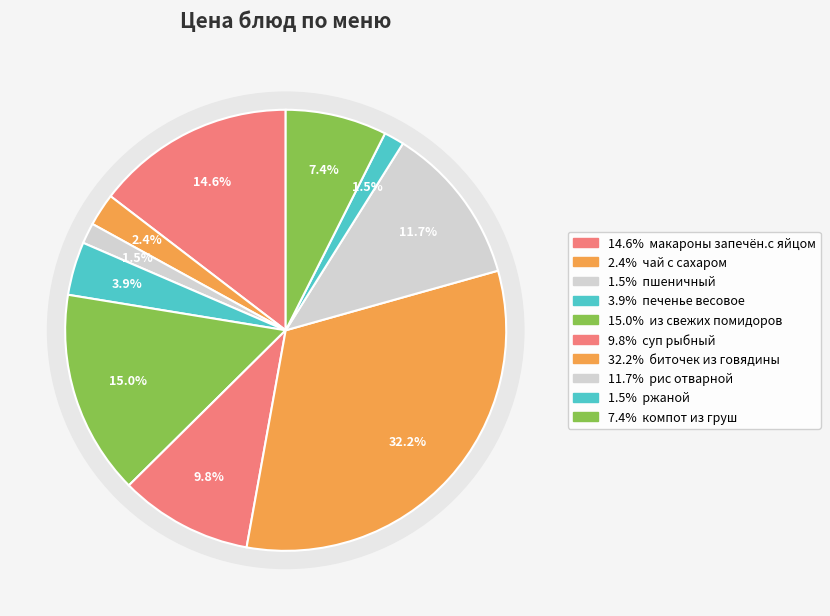

Which category has the biggest portion of the pie?

биточек из говядины